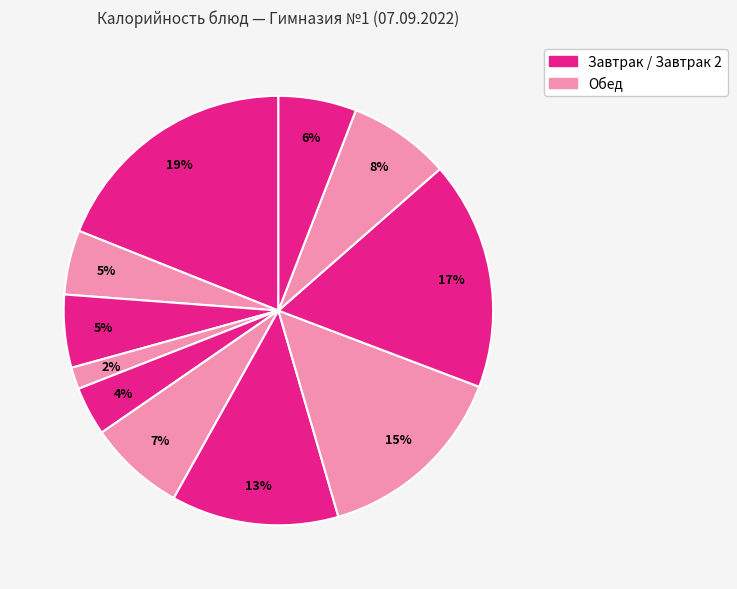

To the nearest percent, what is the difference between the largest and smallest slice percentages?

17%